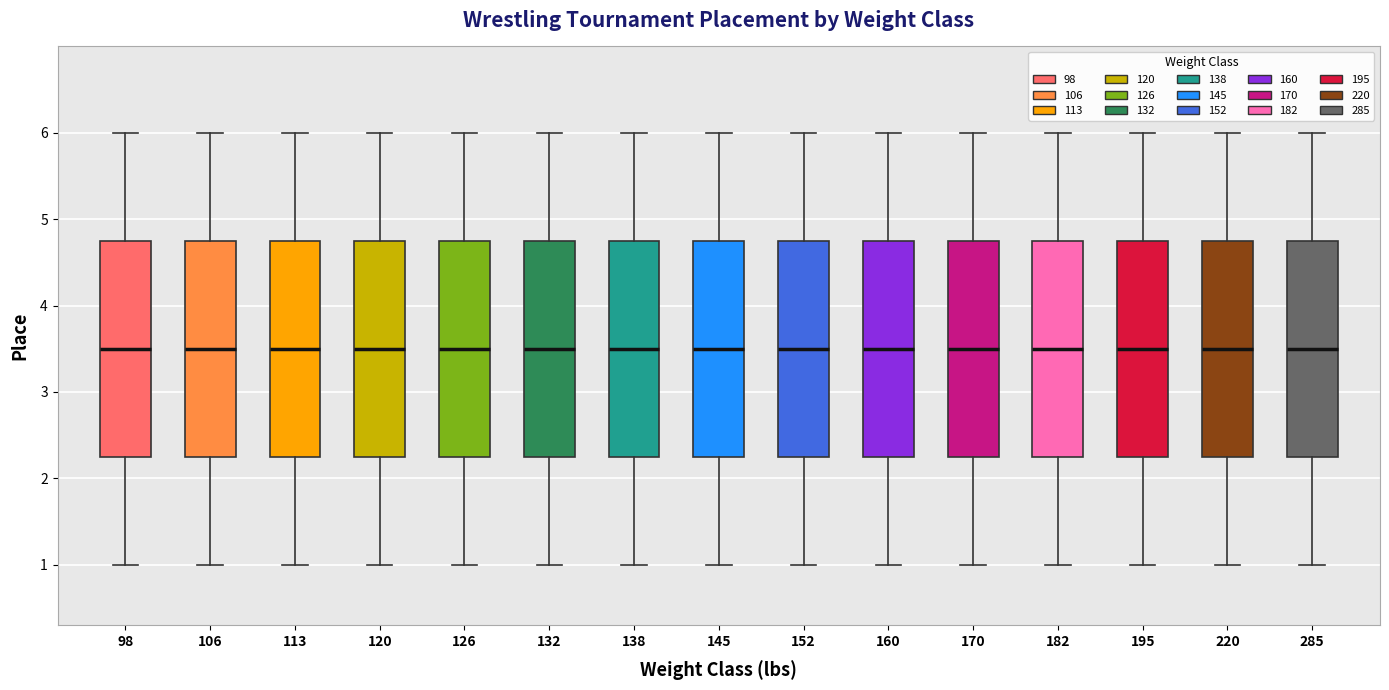

Where does the lower whisker of the box at x = 98 end on the y-axis? The values are not printed on the chart, so give them approximately, as read against the axis.

1.0